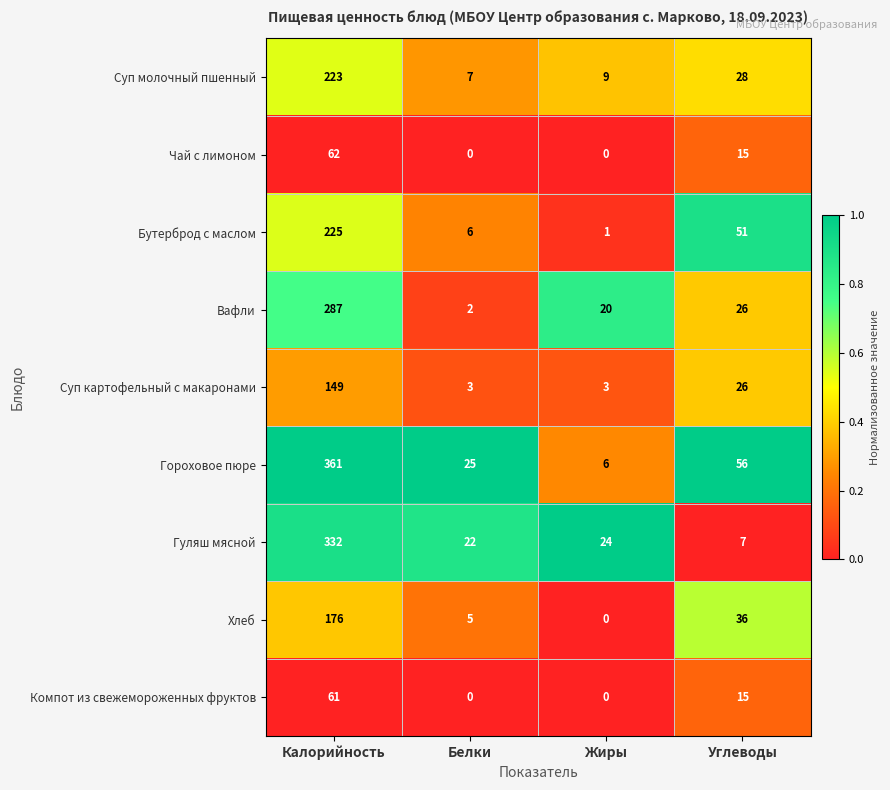

The Гуляш мясной series shows 514 at Калорийность. True or false?

False